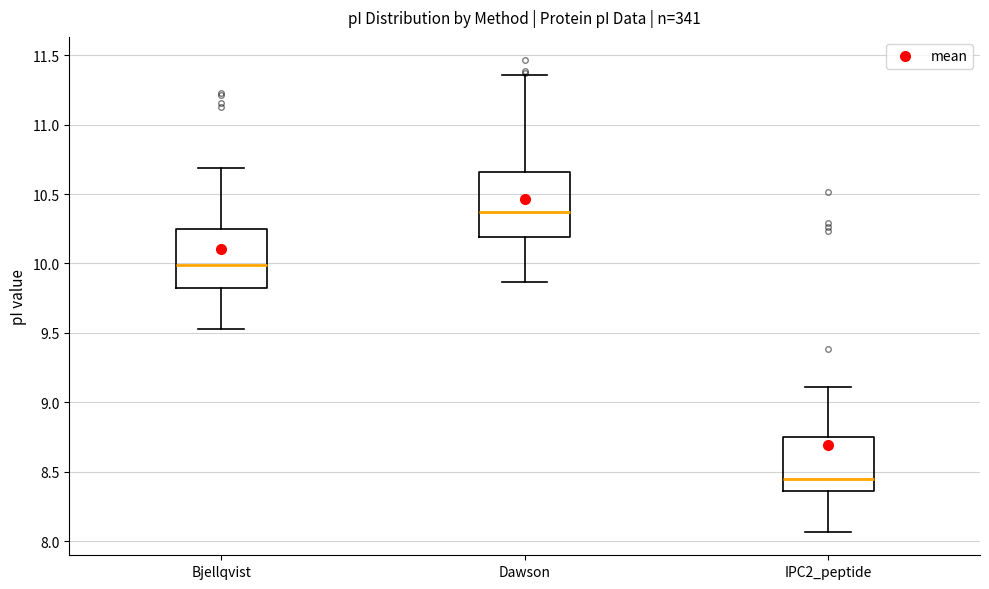

Where does the upper whisker of the box for Bjellqvist end on the y-axis? The values are not printed on the chart, so give them approximately, as read against the axis.

10.70